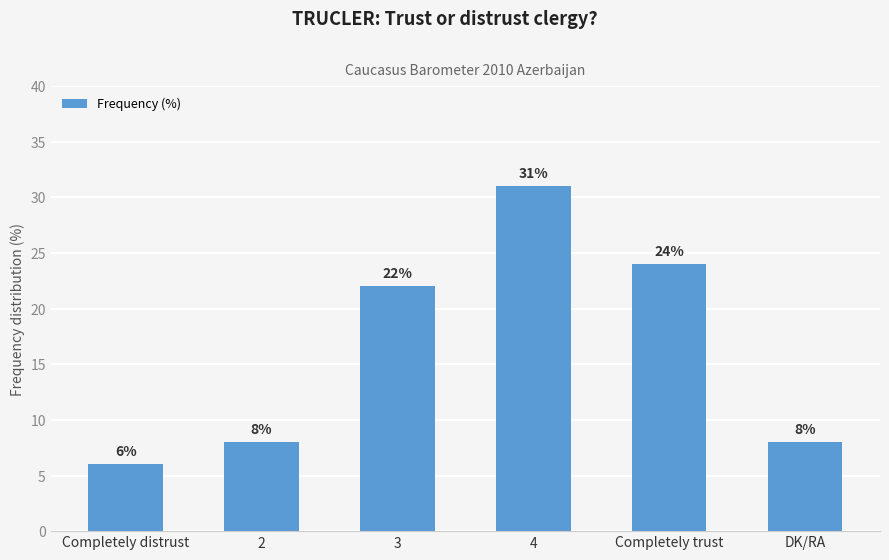

Read the value at Completely distrust, to the nearest 5.

5